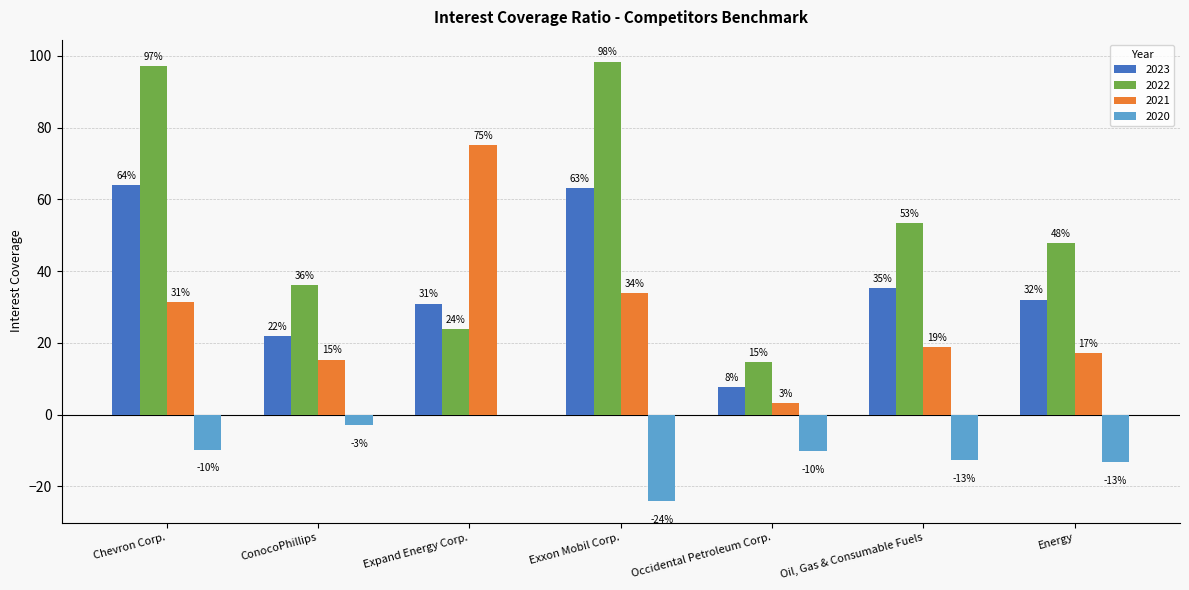

The 2020 series shows -3.6 at Oil, Gas & Consumable Fuels. True or false?

False